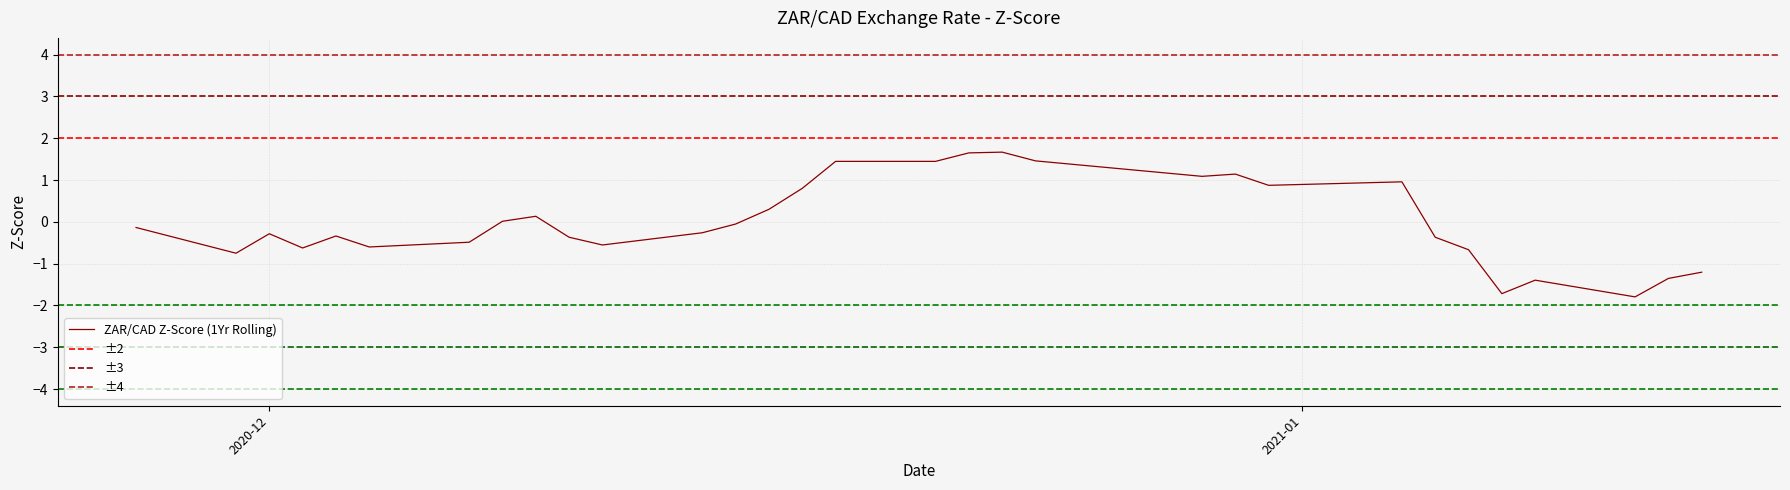

What is the minimum value for ZAR/CAD Z-Score (1Yr Rolling)?

-1.8